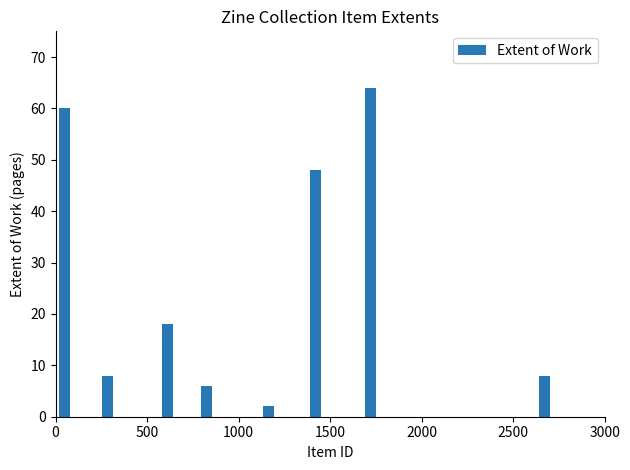

Are the bars grouped side by side (vs. stacked)?

No